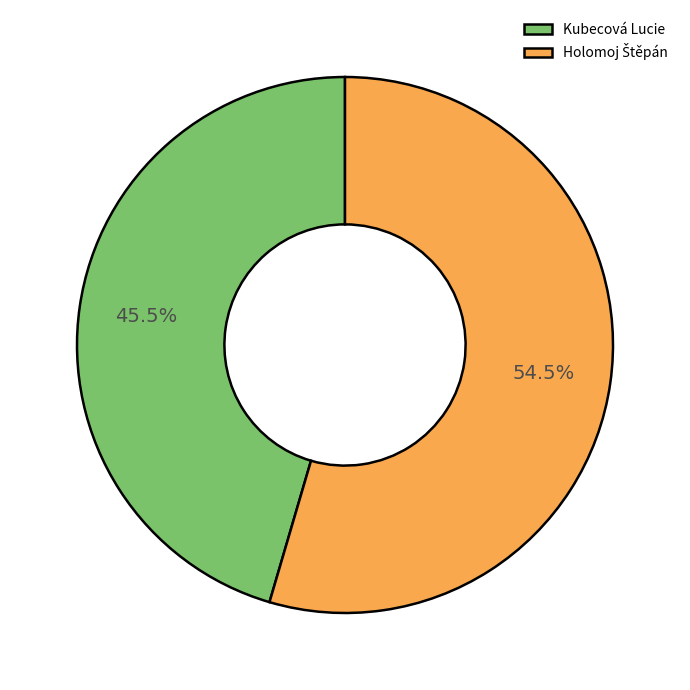

Which category has the smallest portion of the pie?

Kubecová Lucie